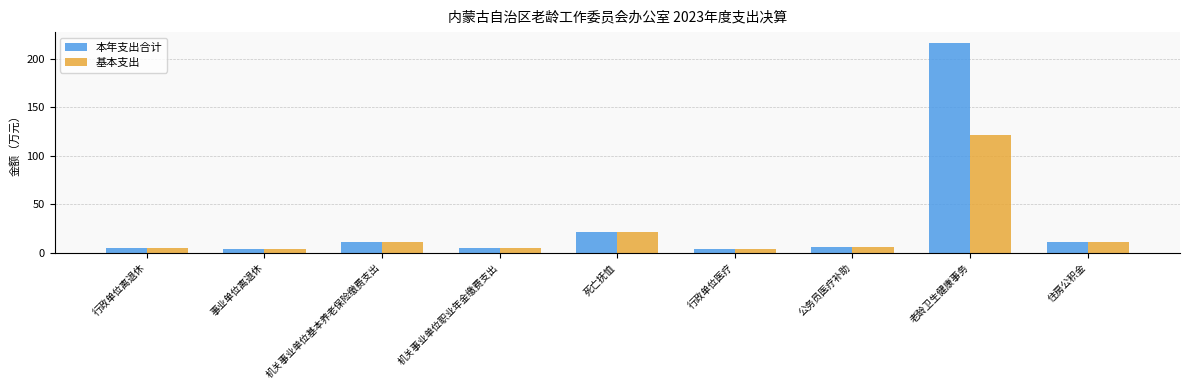

What value does the 基本支出 series have at 住房公积金?

11.0